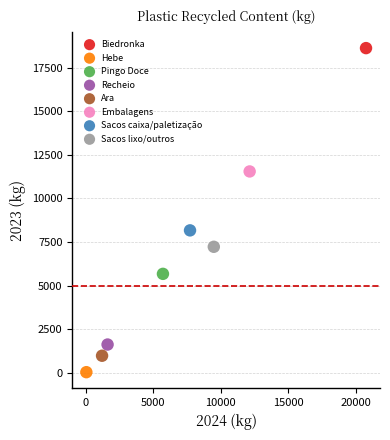

What are all the series names shown in the legend?

Biedronka, Hebe, Pingo Doce, Recheio, Ara, Embalagens, Sacos caixa/paletização, Sacos lixo/outros